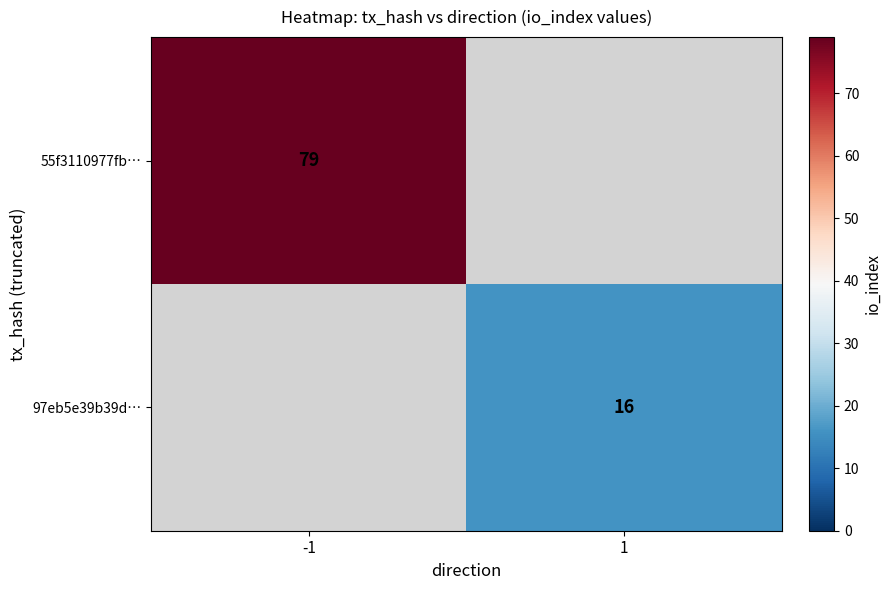

At how many categories does at least one series exceed 17?

1